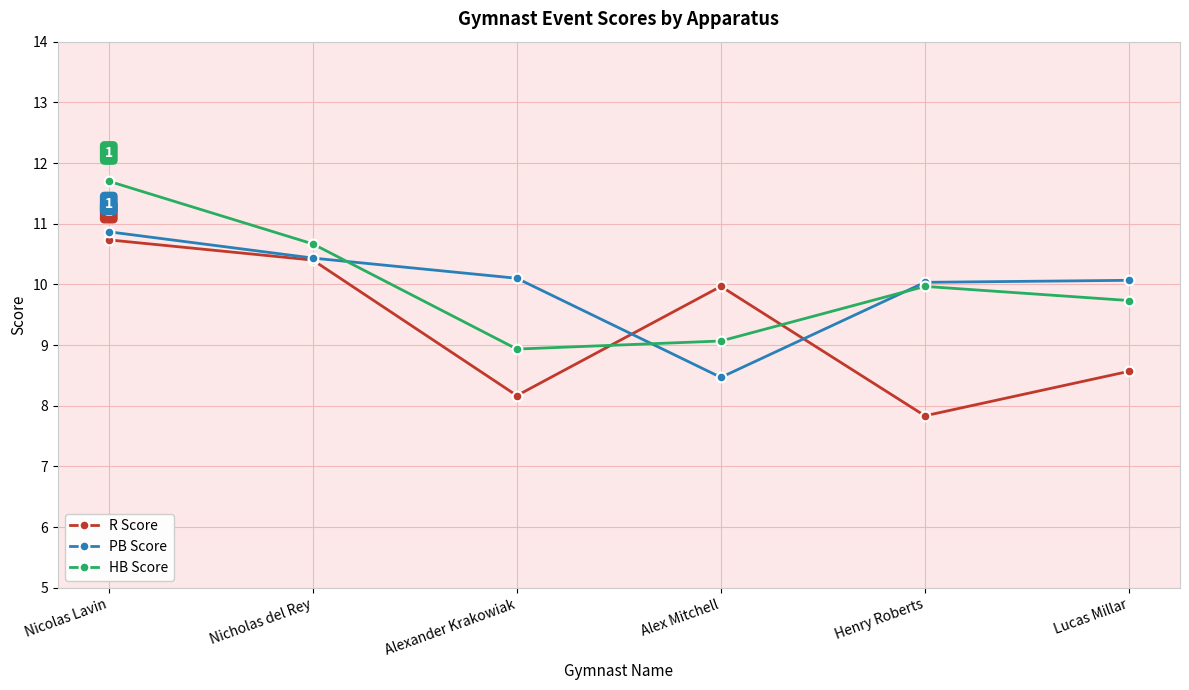

Which label corresponds to the smallest value in the chart?

Henry Roberts